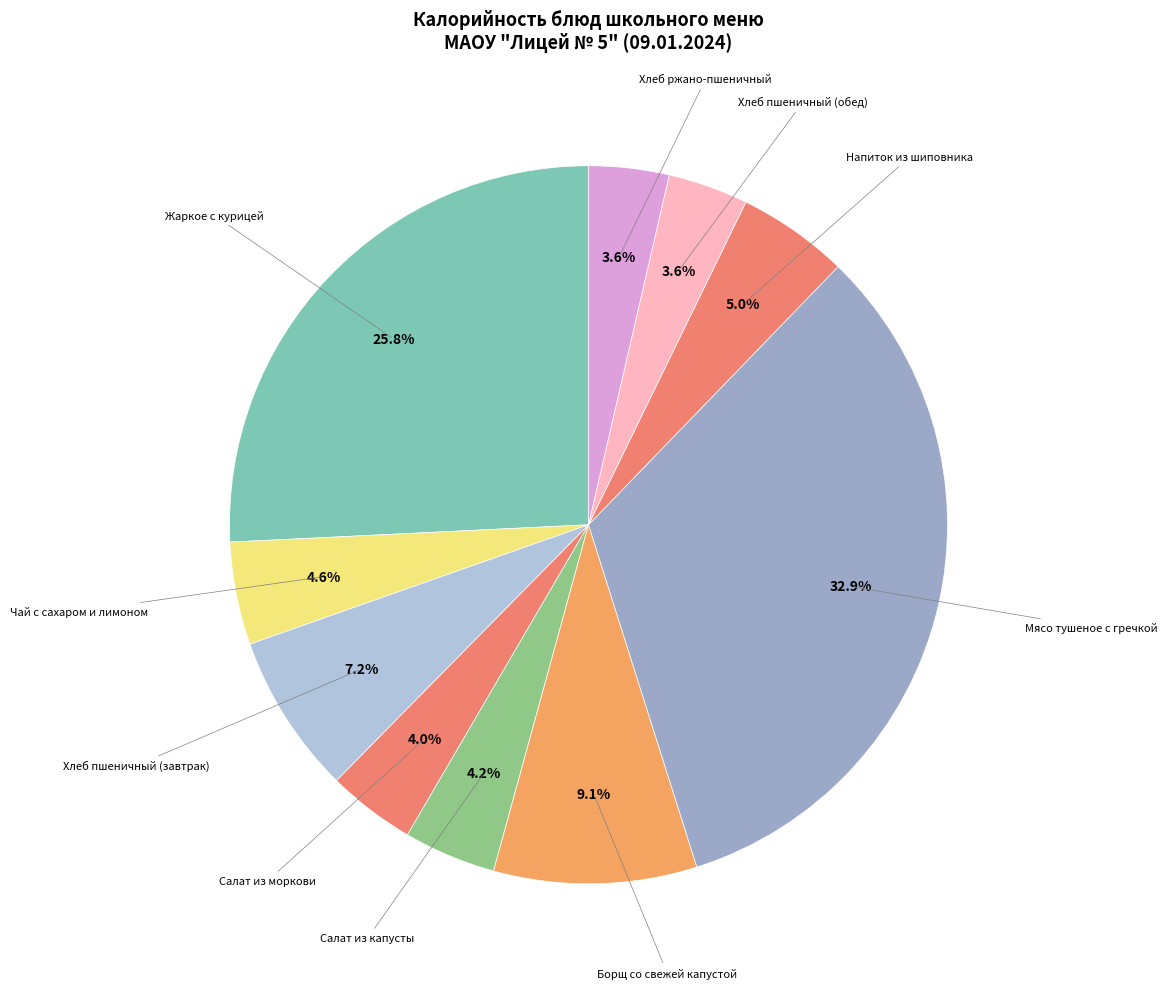

To the nearest percent, what is the average slice percentage?

10%